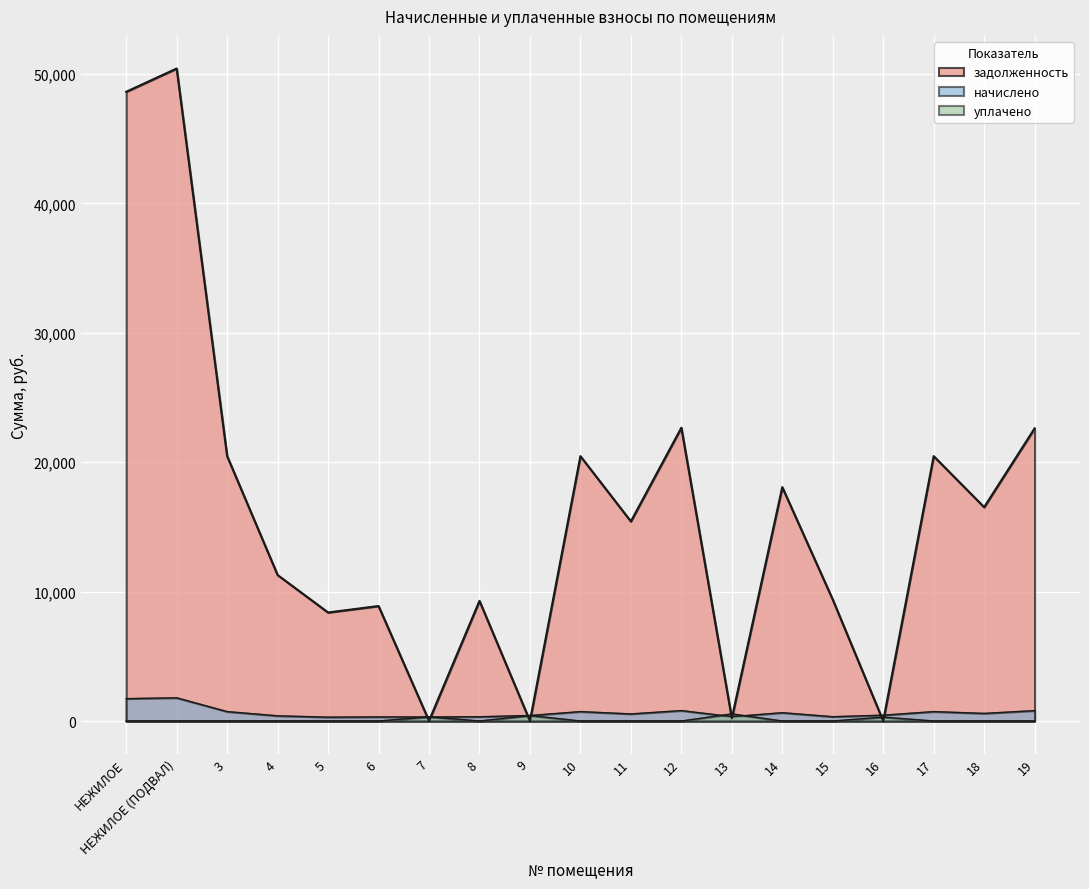

Which series has the largest total across all categories?

задолженность